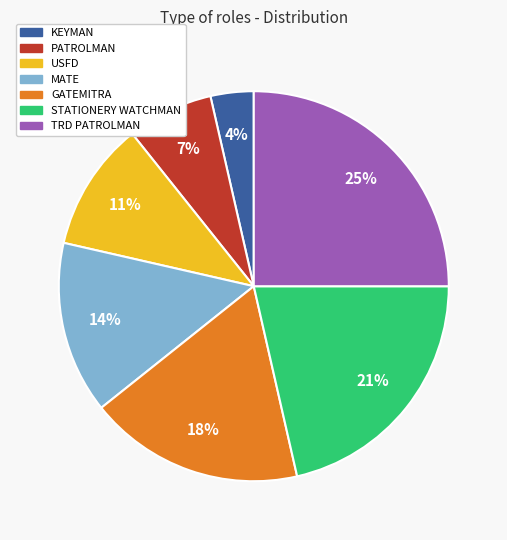

Rank the categories by value from highest to lowest.

TRD PATROLMAN, STATIONERY WATCHMAN, GATEMITRA, MATE, USFD, PATROLMAN, KEYMAN